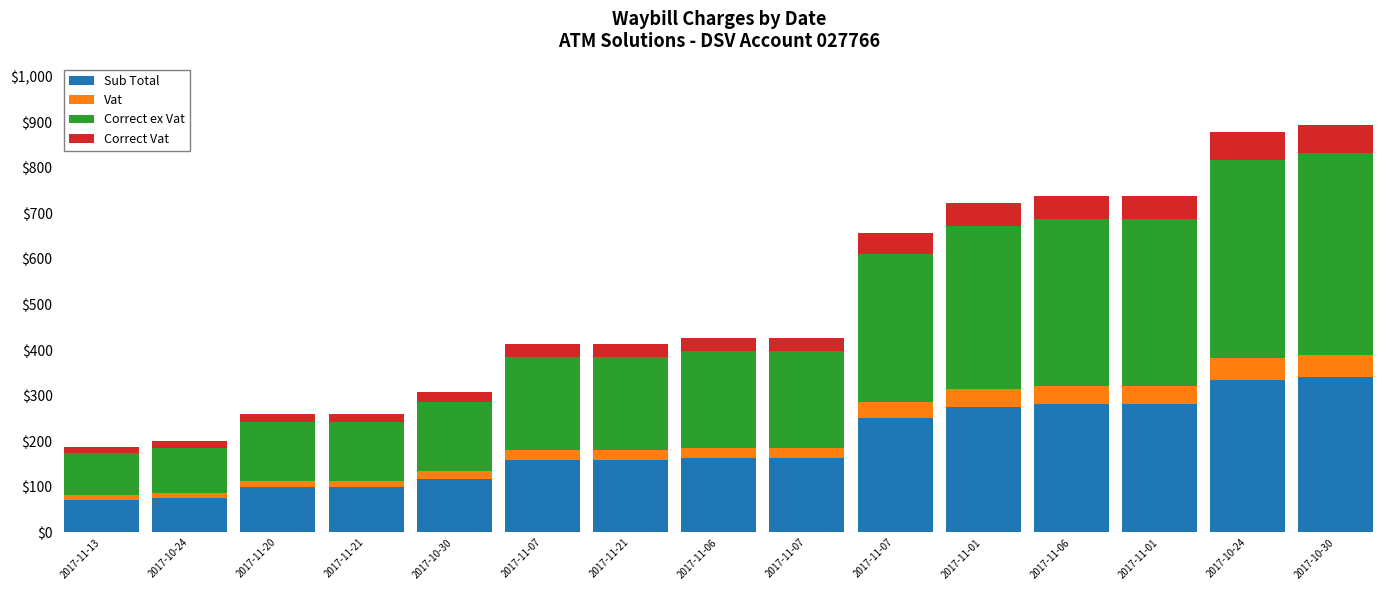

How many bars are there in total?

15